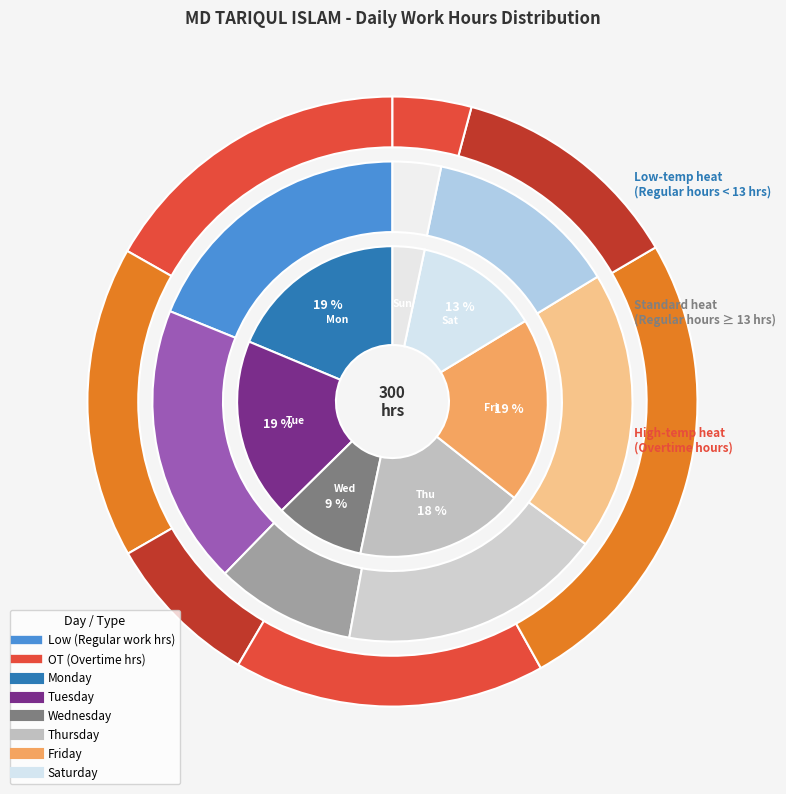

True or false: Sat 28 accounts for 11% of the total.

False